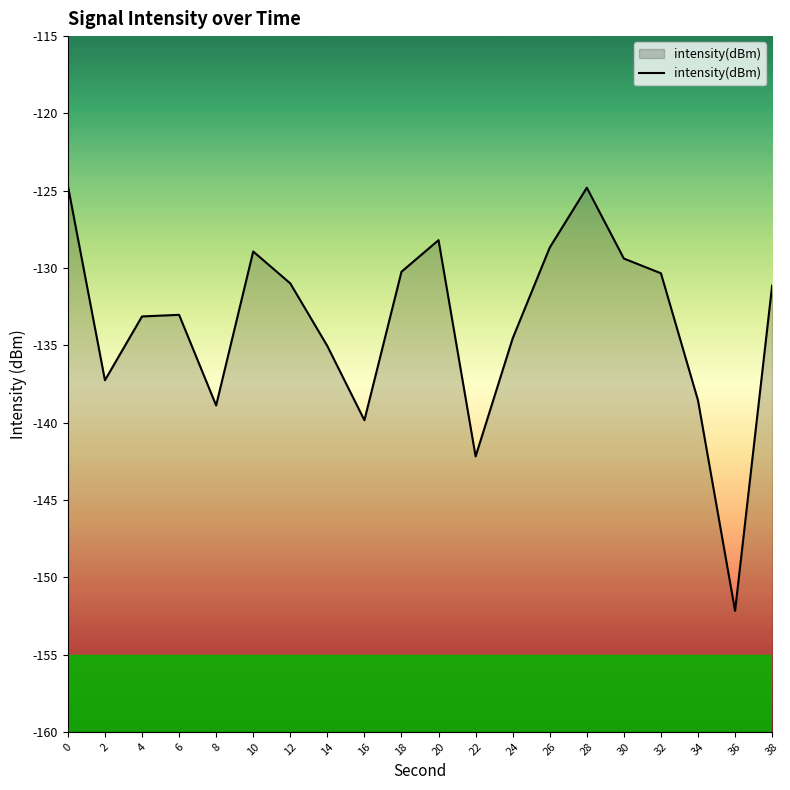

At which label is the value closest to -138?

34